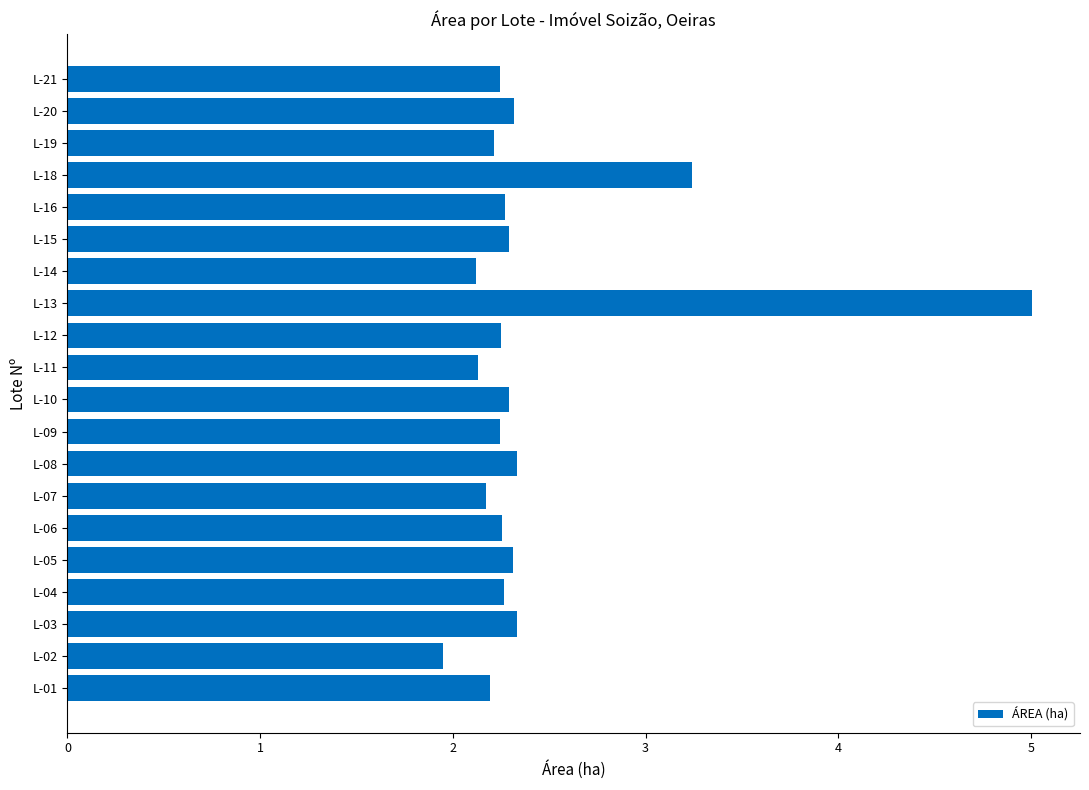

Where is the data nearest to the value 3?

L-18